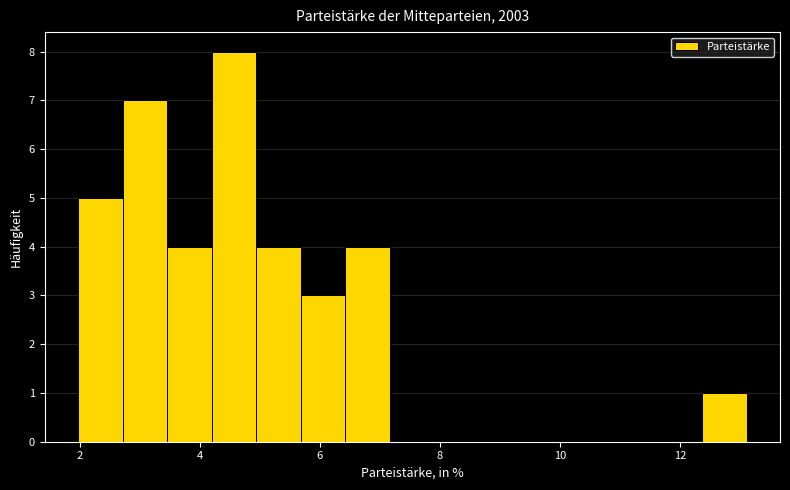

Read against the x-axis, roughly where is the centre of the tallest bar?

4.6